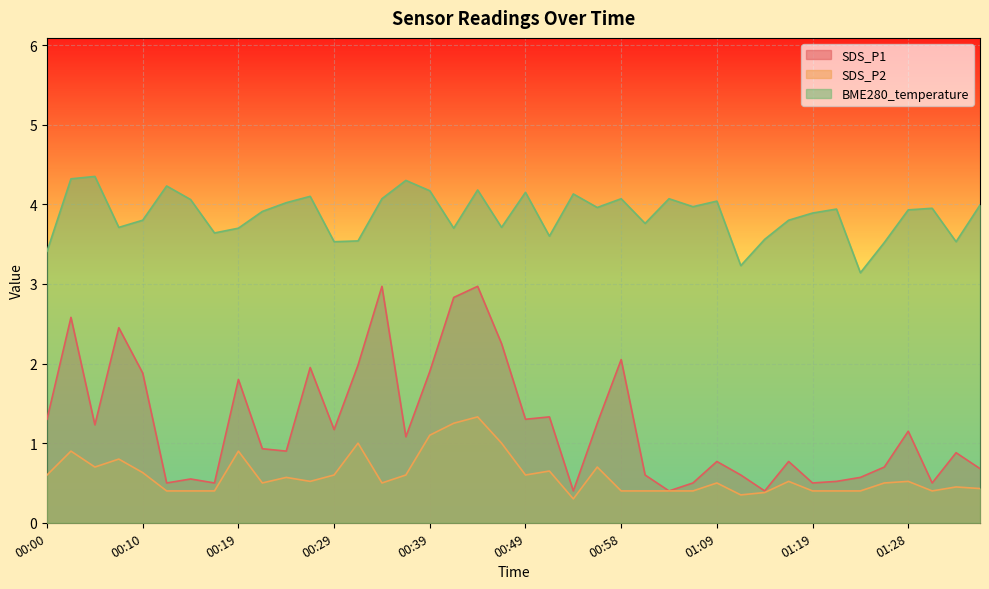

Which series changed the most between 01:01 and 01:21?

BME280_temperature